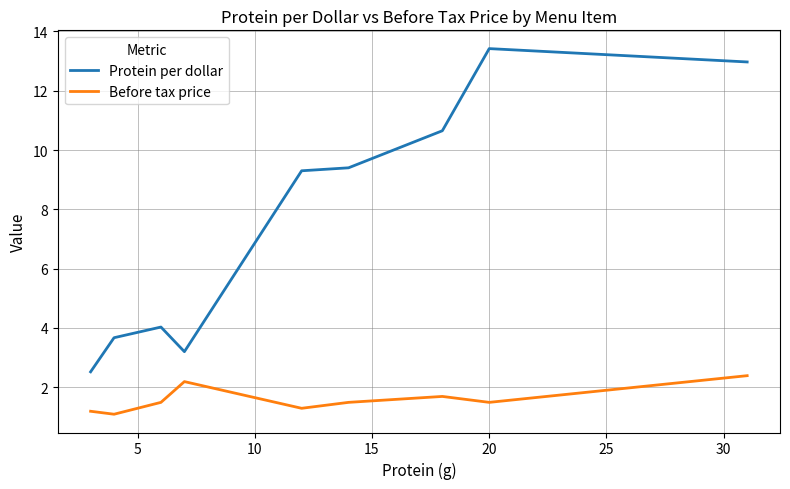

What is the difference between the maximum and minimum values in the Before tax price series?

1.3